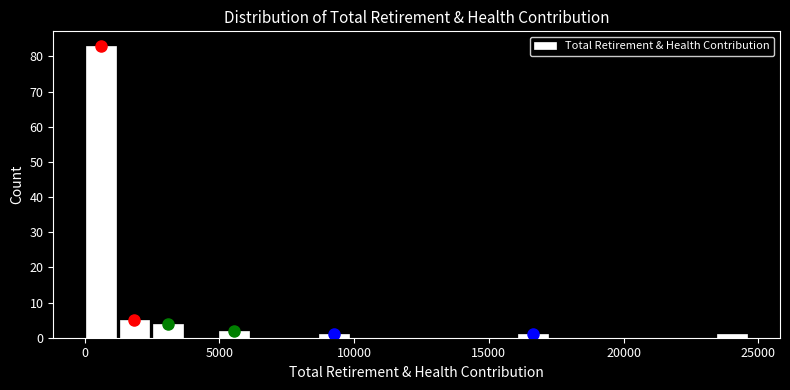

Read against the x-axis, roughly where is the centre of the tallest bar?

500